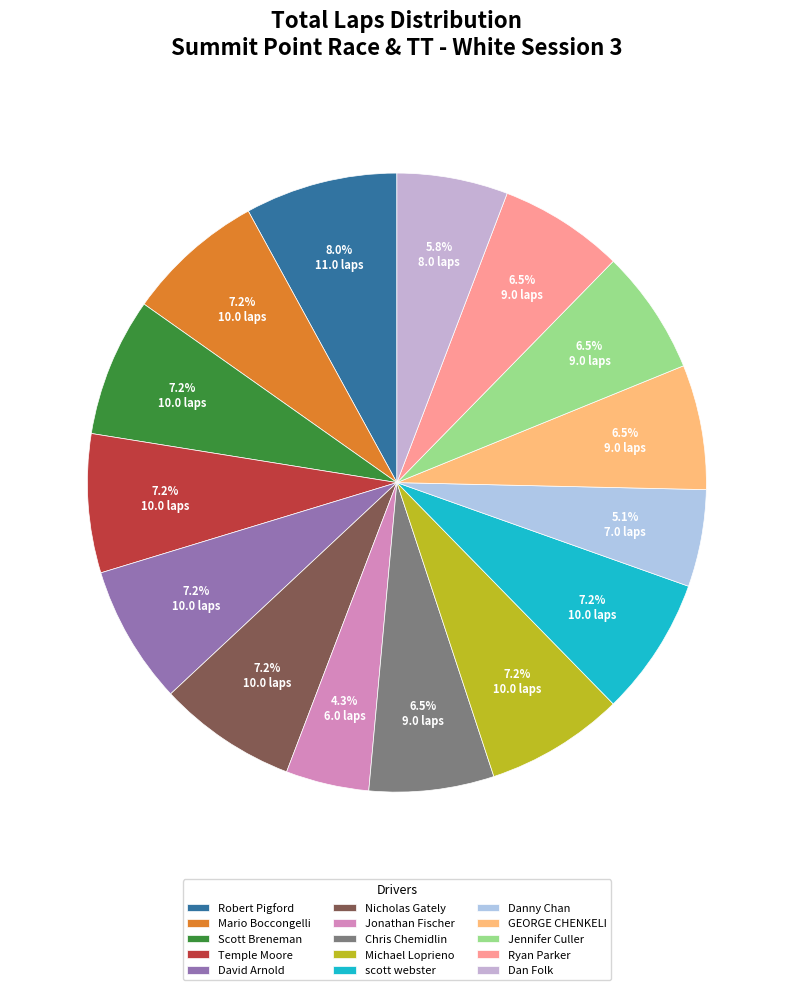

What percentage is the Mario Boccongelli slice, to the nearest percent?

7%